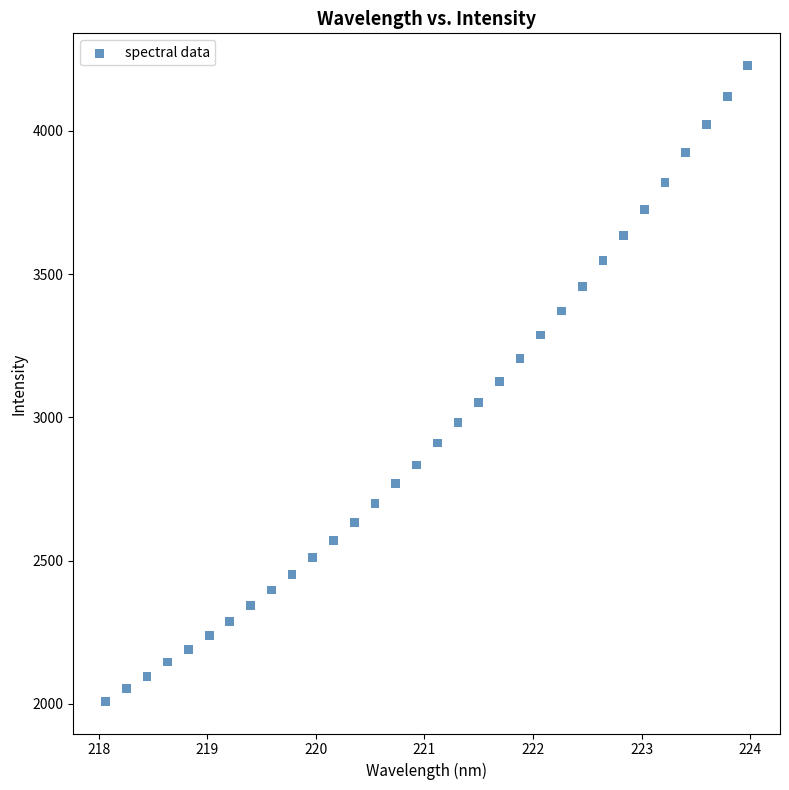

What is the range of Y values (max minus min)?

2221.6